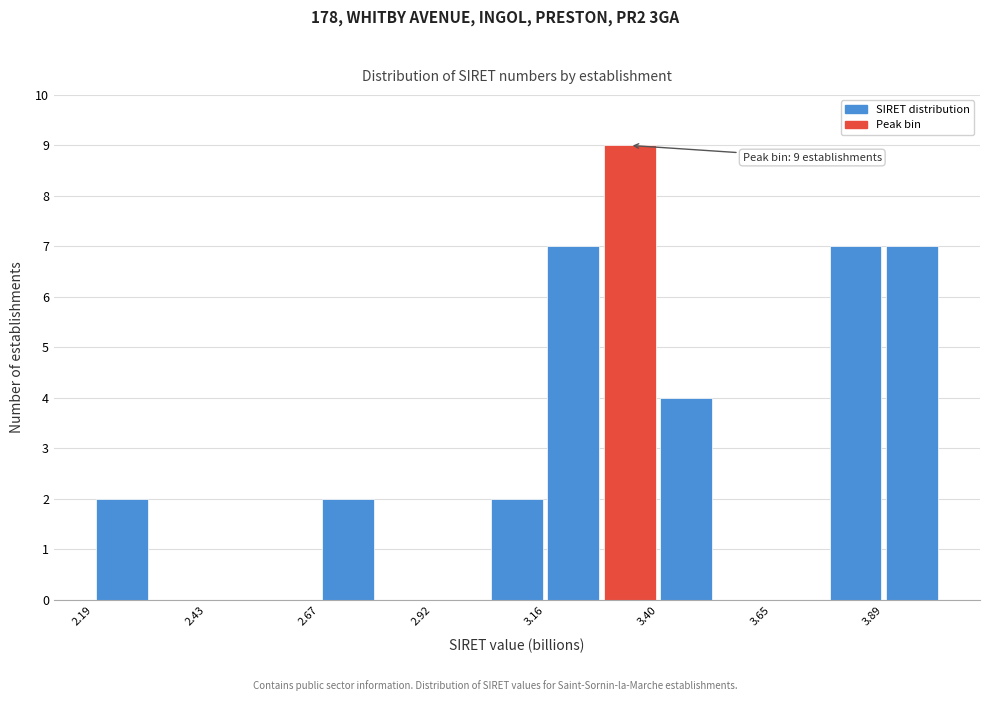

Around what value on the x-axis is the tallest bar? Give the approximate position of its centre, as read against the axis.

3.35